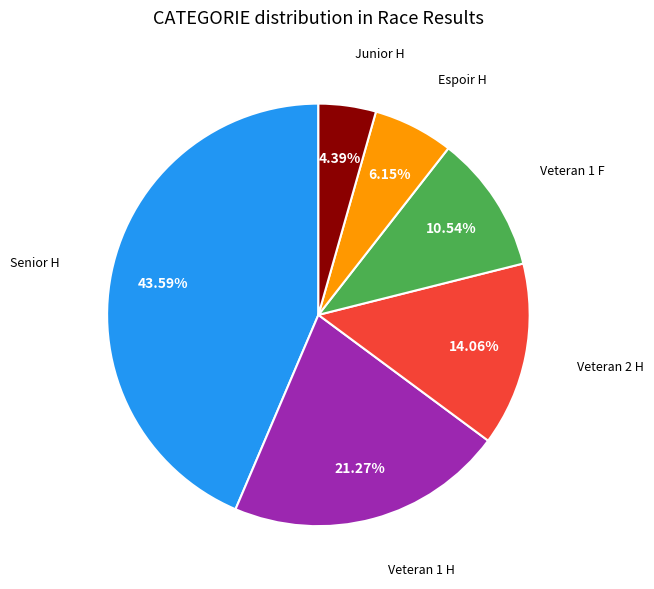

Is there a majority slice in this chart?

No